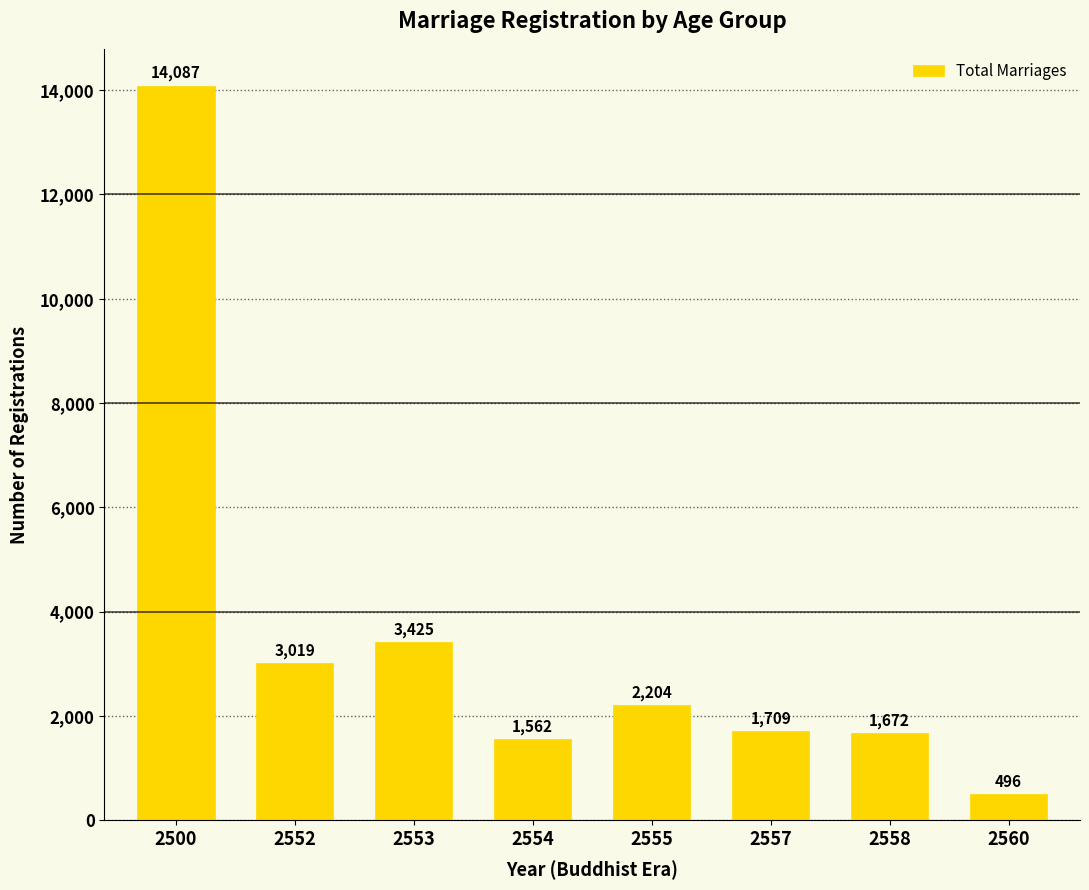

Does the chart contain any negative values?

No